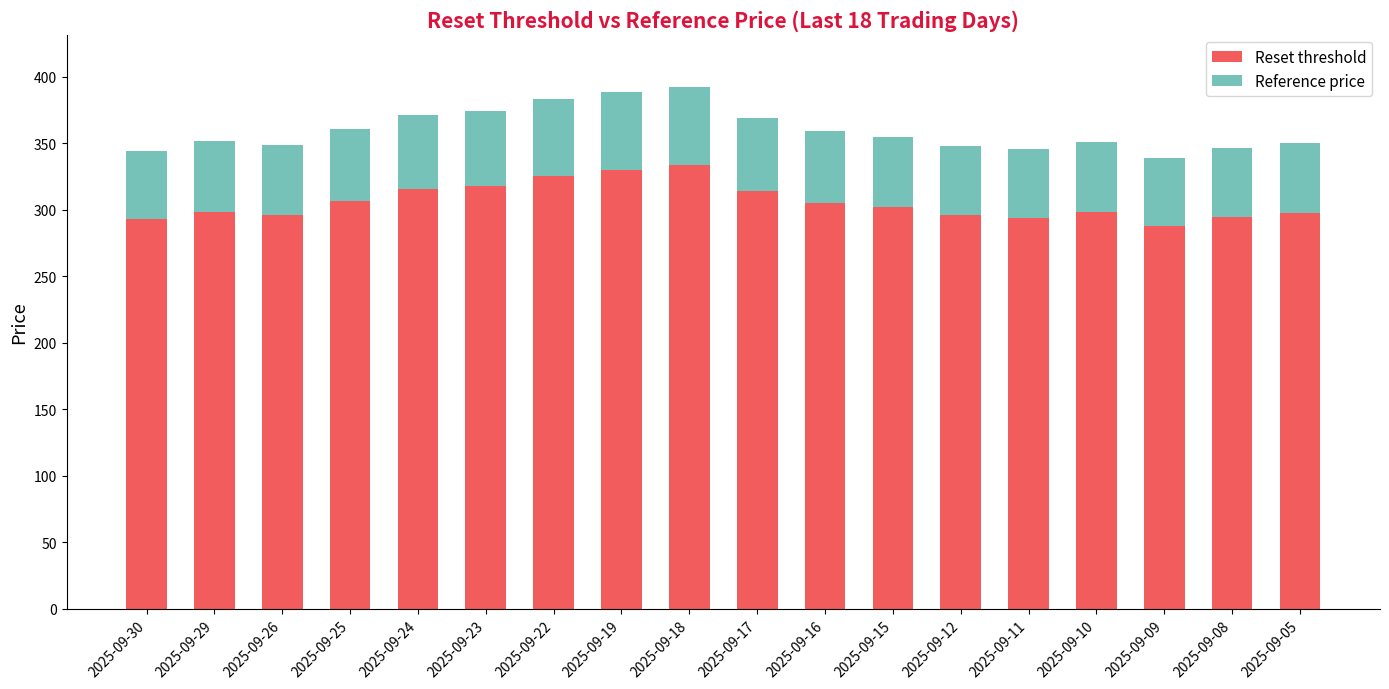

What is the maximum value for Reset threshold?

333.6